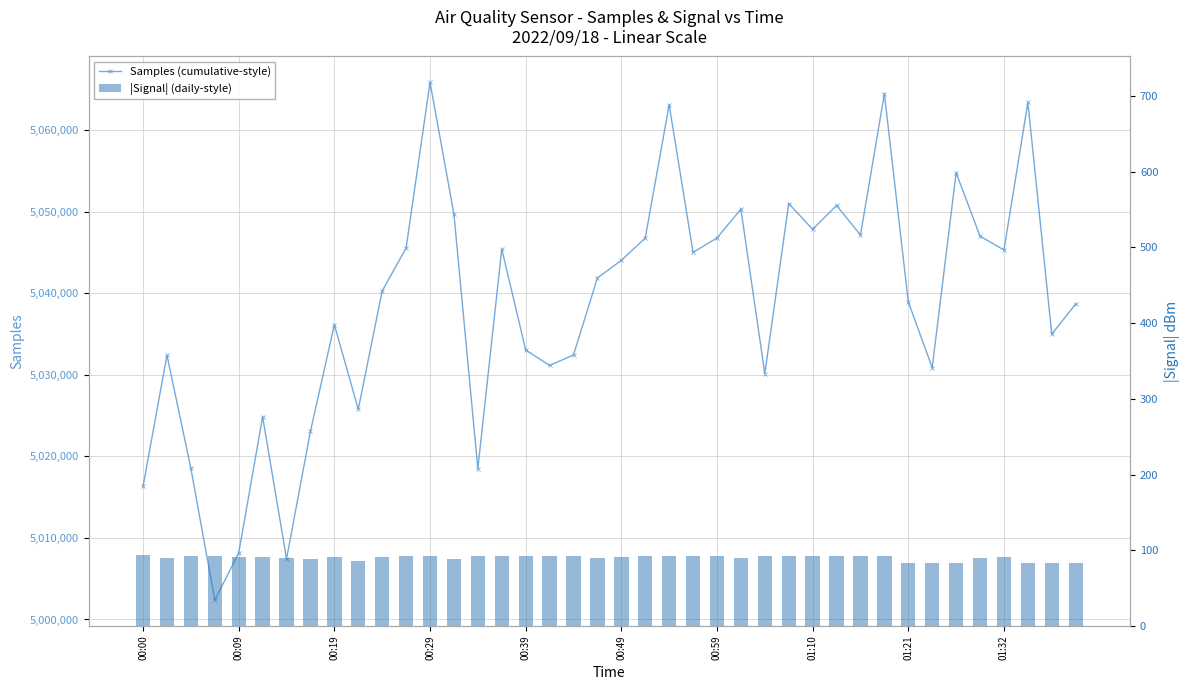

Which series has the widest spread of values?

Samples (cumulative-style)